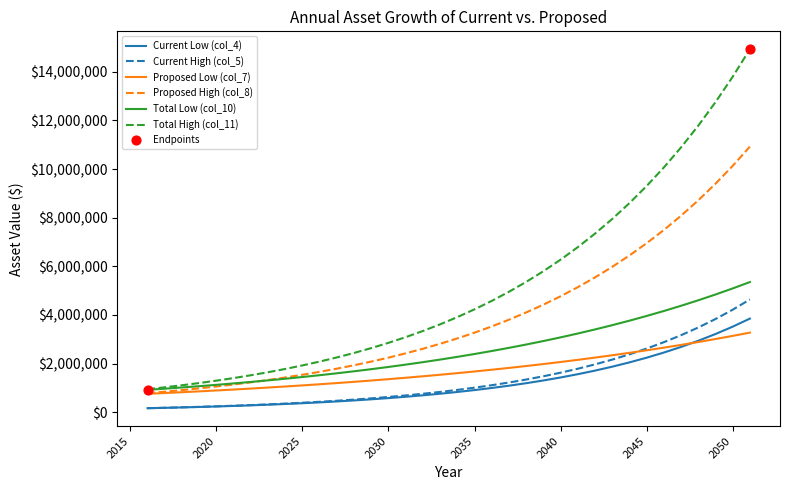

Which series has the largest total across all categories?

Total High (col_11)